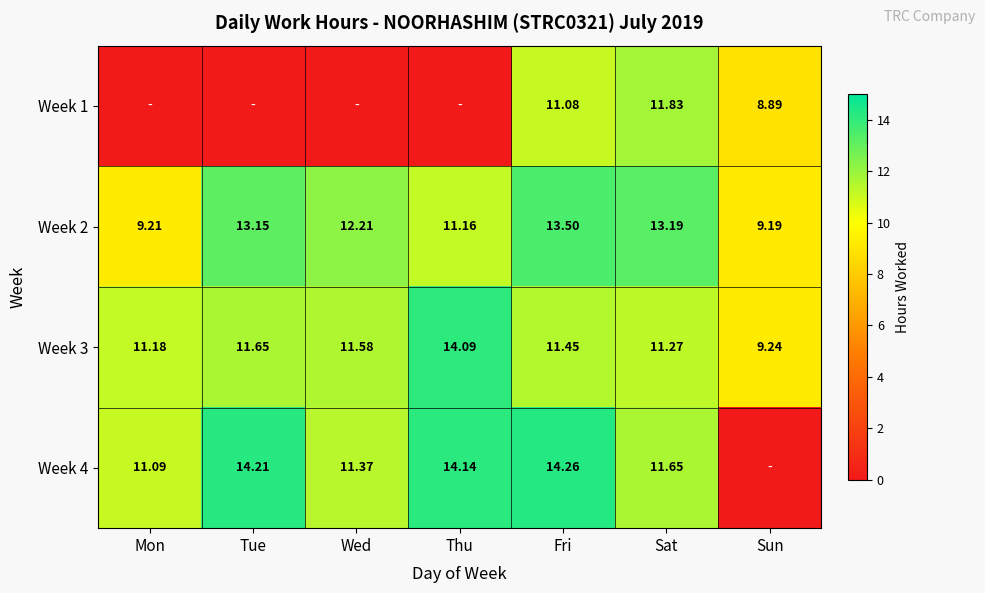

What is the difference between the highest and lowest values at Mon?

11.2